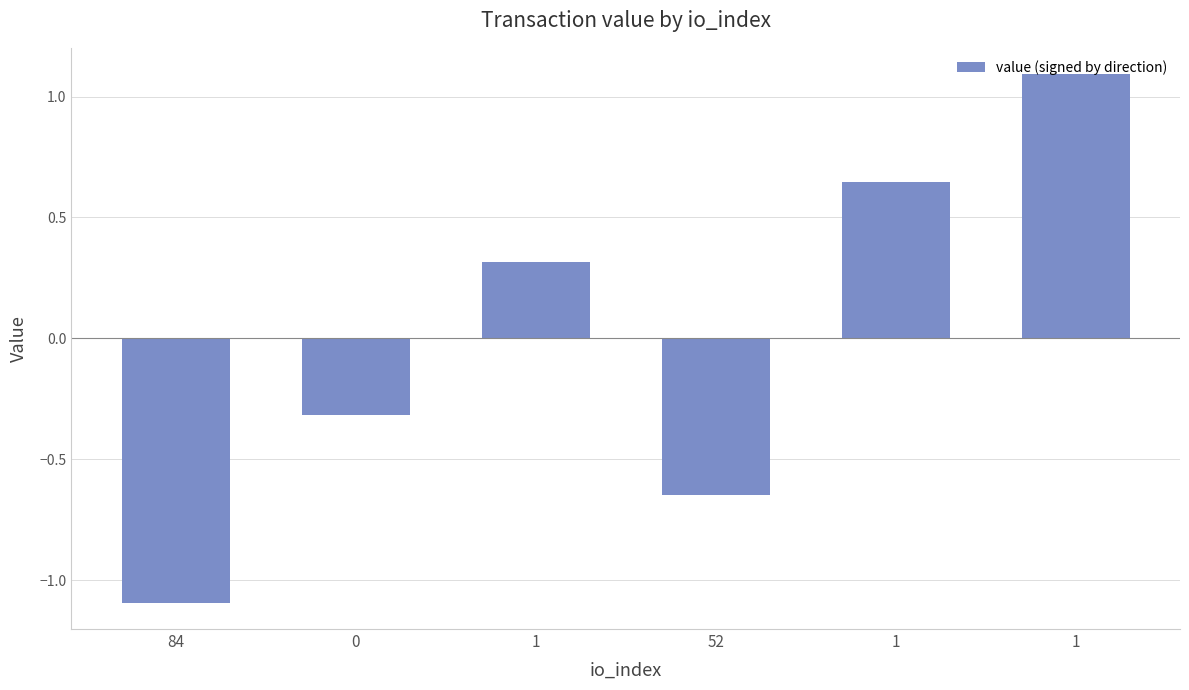

Rank the categories by value from lowest to highest.

84, 52, 0, 1, 1, 1